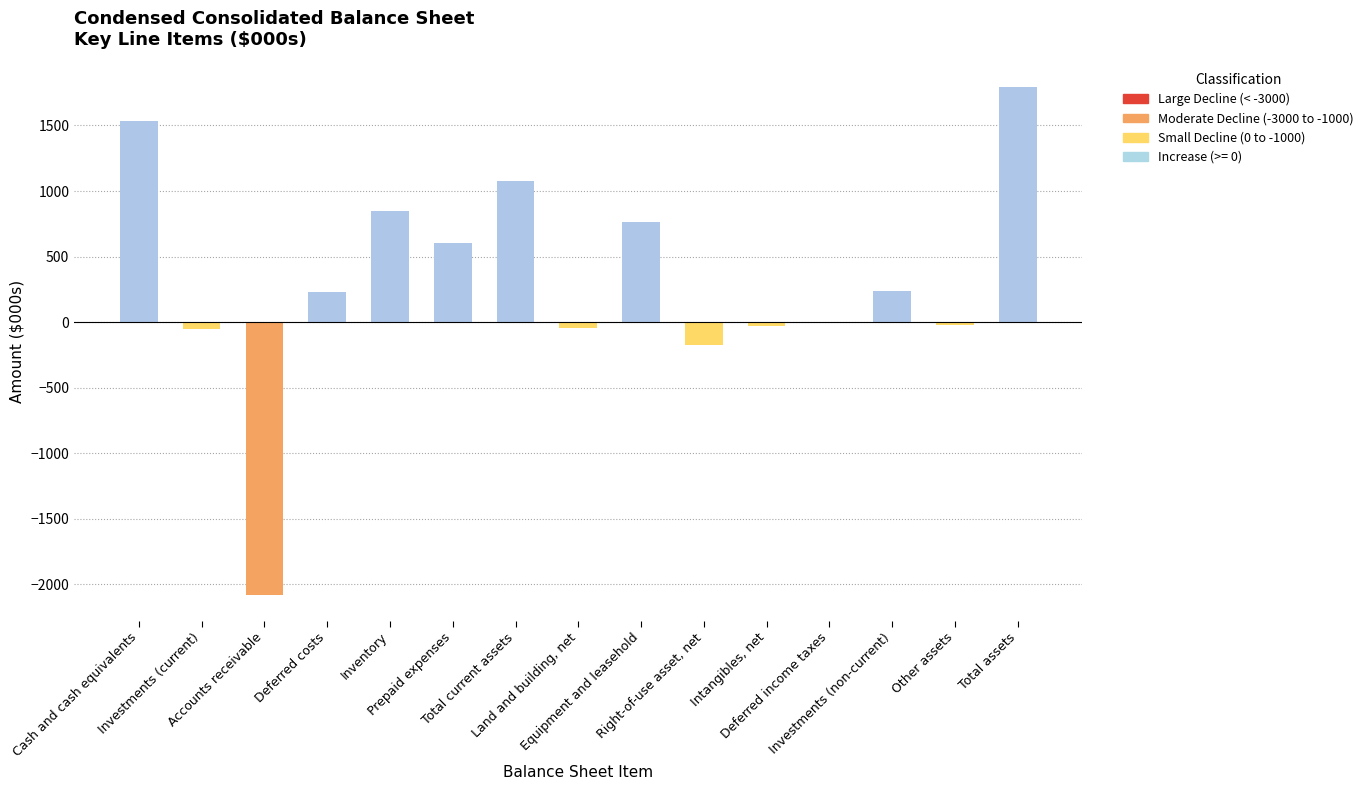

What is the value of the 3rd bar from the left?

-2083